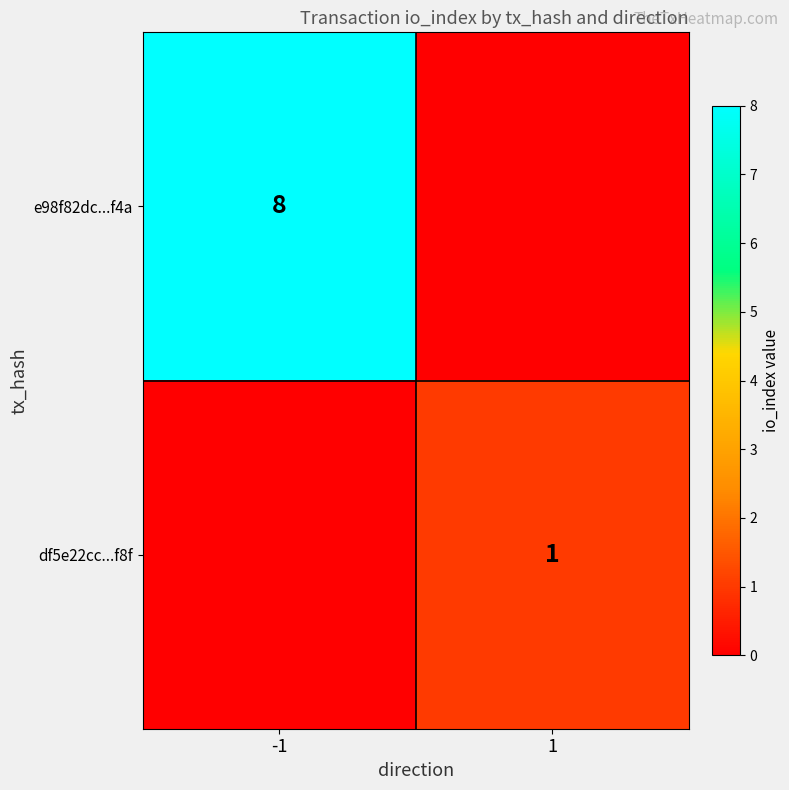

The e98f82dc...f4a series shows 8 at -1. True or false?

True